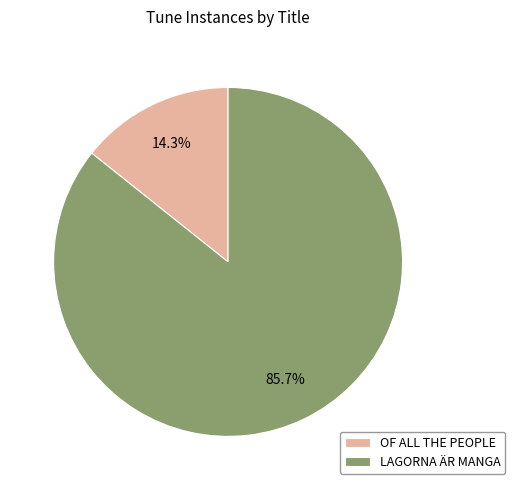

How many segments does this pie chart have?

2